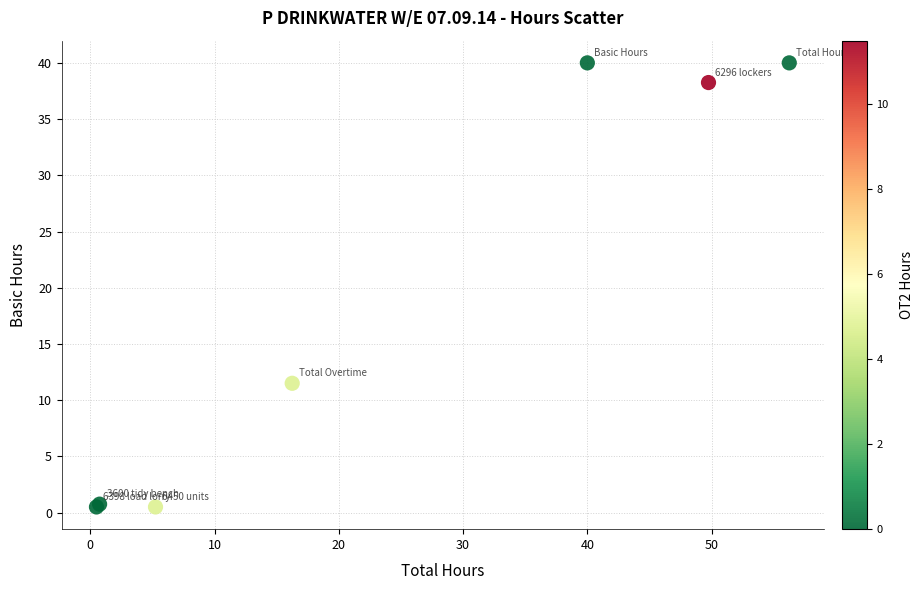

What Y value in the scatter plot is closest to 20?

11.5